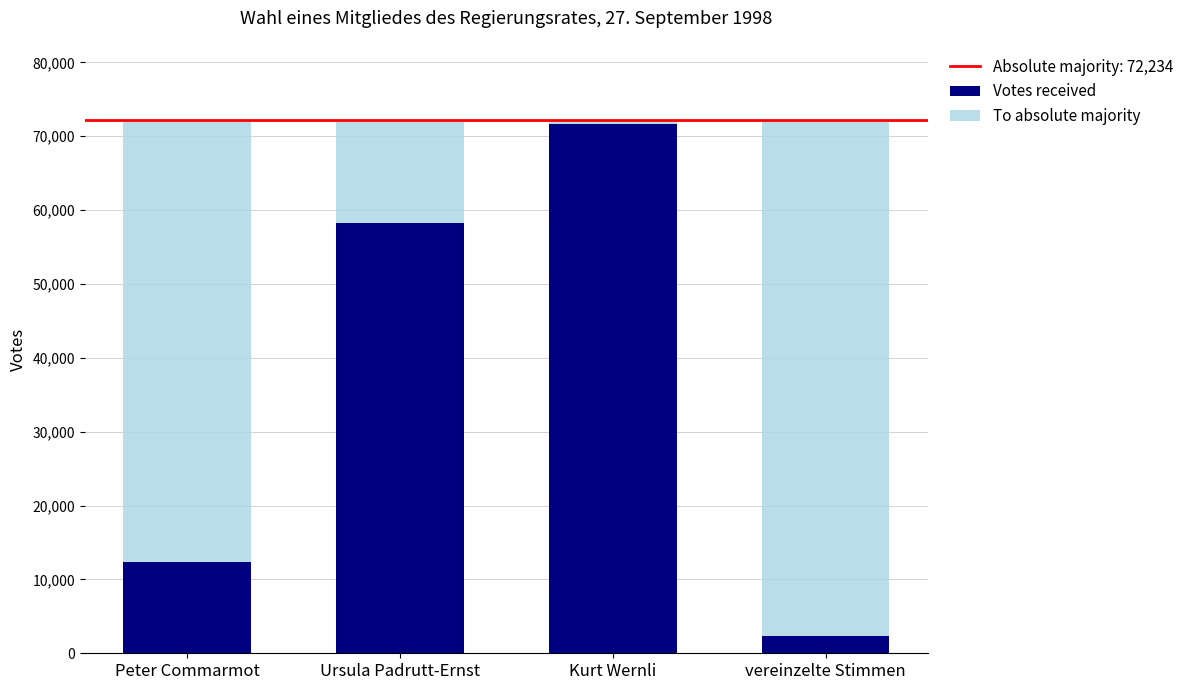

Does the chart contain any negative values?

No